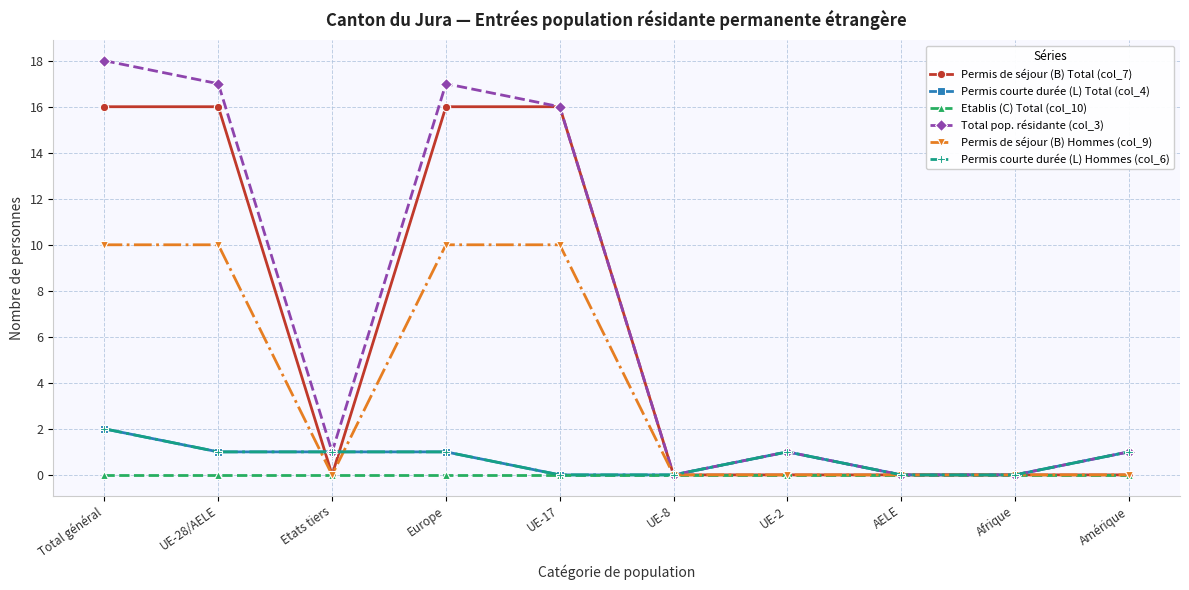

What is the difference between the Total pop. résidante (col_3) values at UE-2 and UE-8?

1